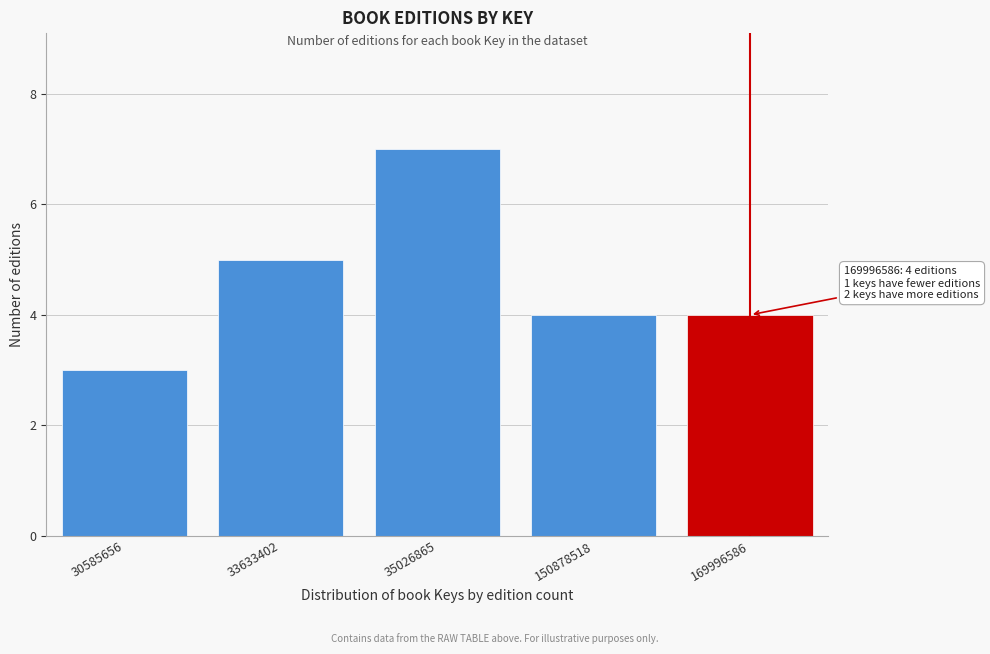

Reading right to left, what are all the values shown in this chart?

169996586=4	150878518=4	35026865=7	33633402=5	30585656=3